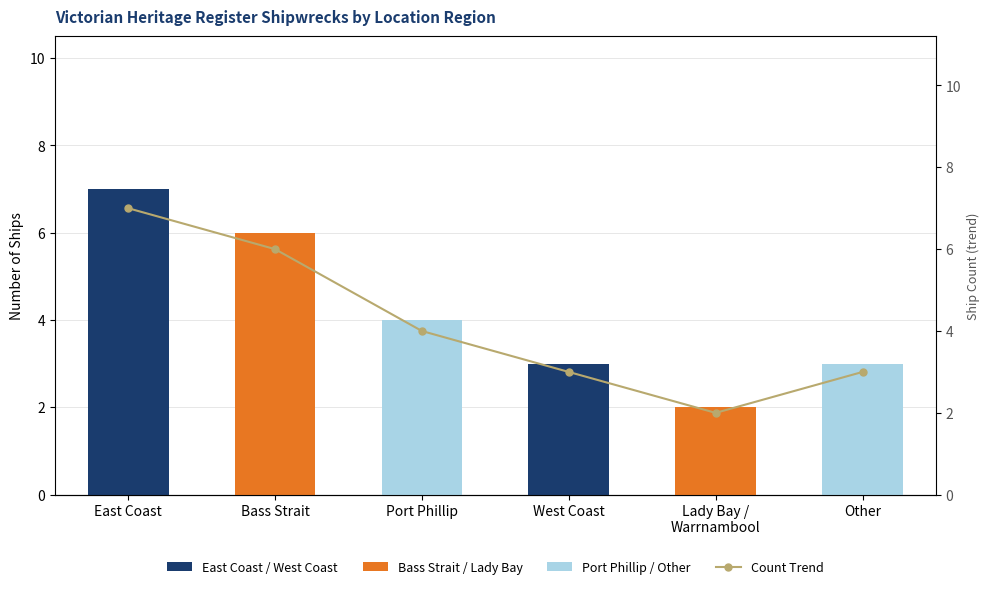

What is the change in value from Bass Strait to Lady Bay / Warrnambool?

-4